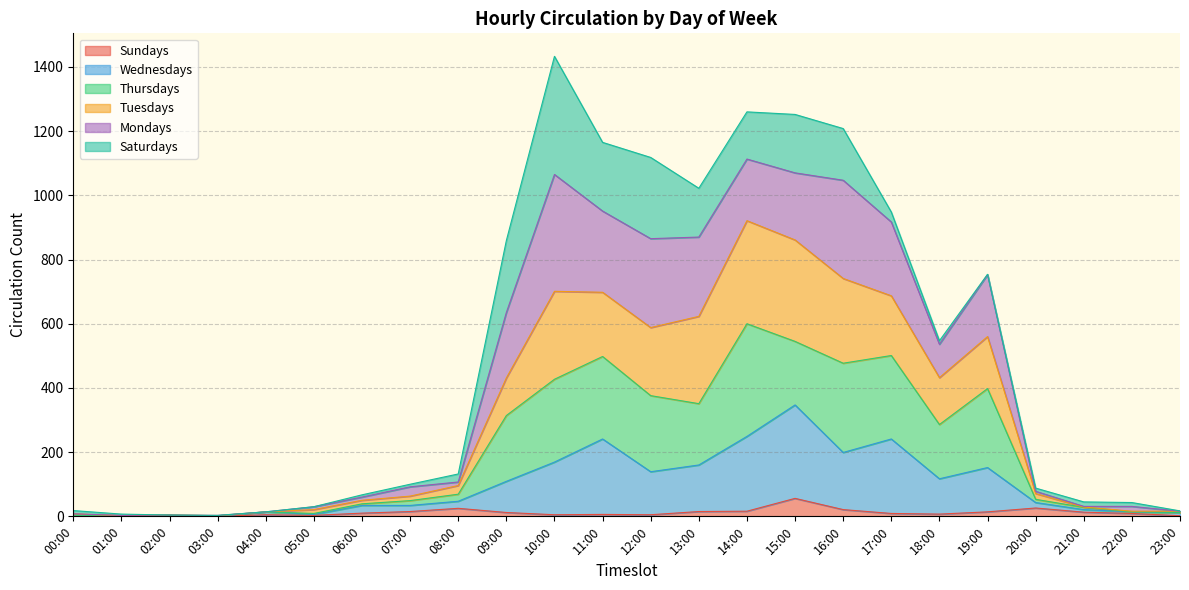

What is the highest value of the Sundays series?

56